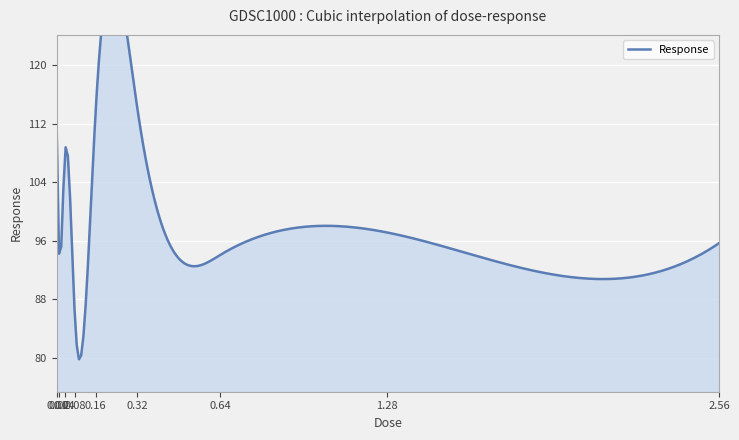

Is it true that the value at 1.28 is 97.1?

True